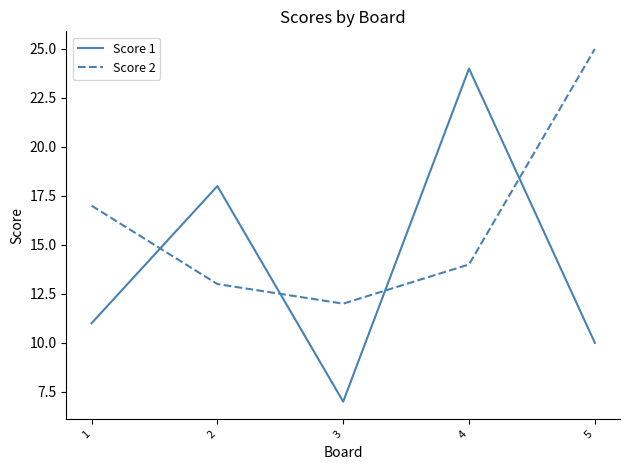

What is the difference between the maximum and minimum values in the Score 2 series?

13